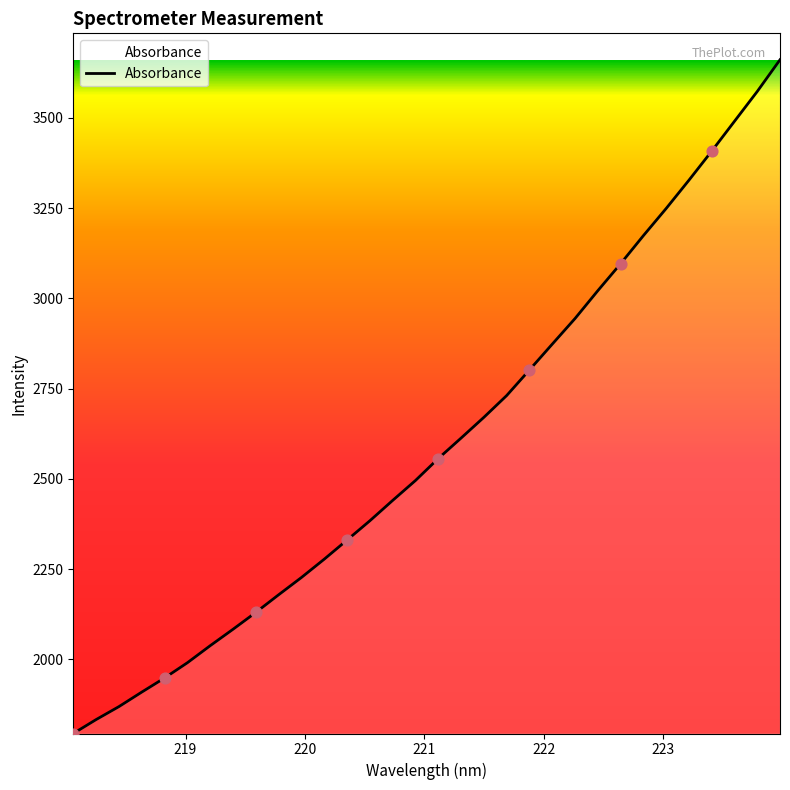

What is the maximum value shown in the chart?

3660.8